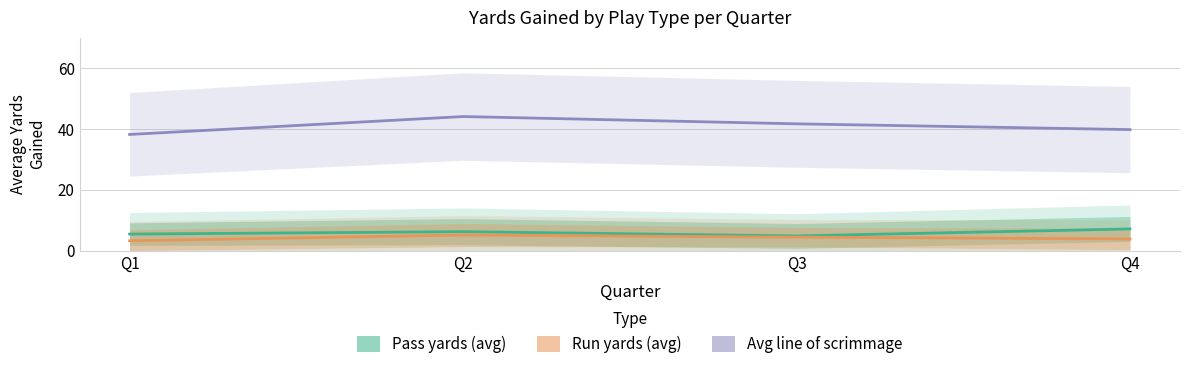

How many lines are shown in the chart?

3